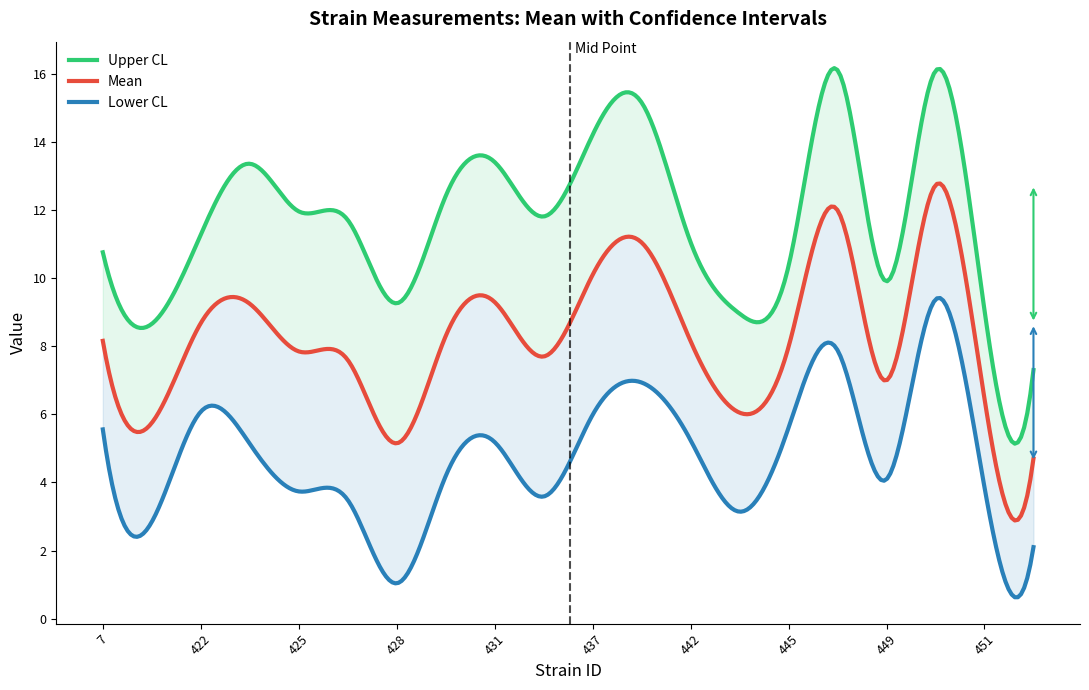

What is the difference between the highest and lowest values at 431?

8.2